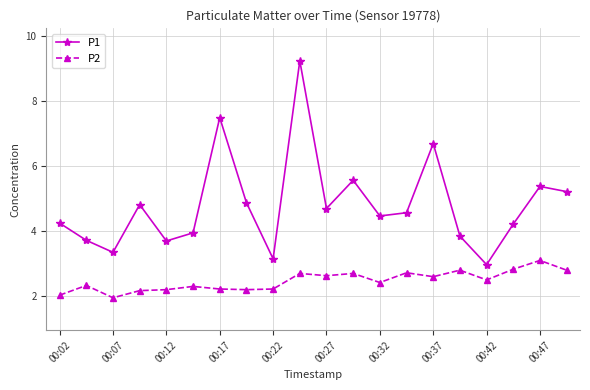

What is the difference between the maximum and minimum values in the P1 series?

6.3